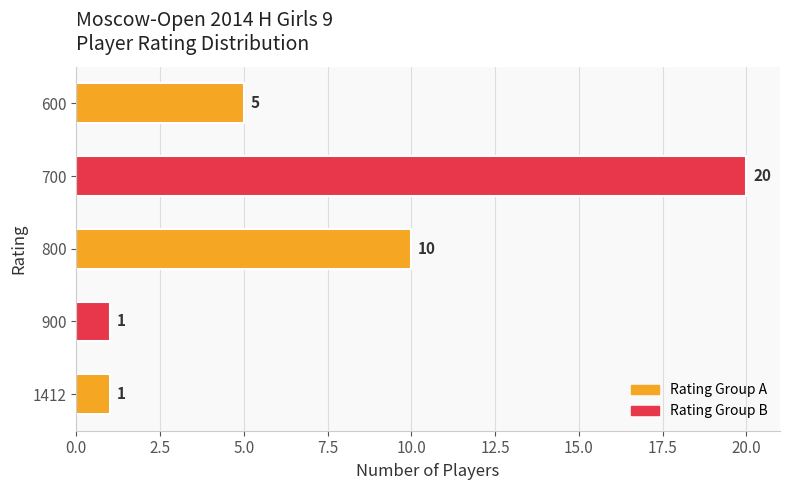

What is the ratio of the value at 600 to the value at 800?

0.5